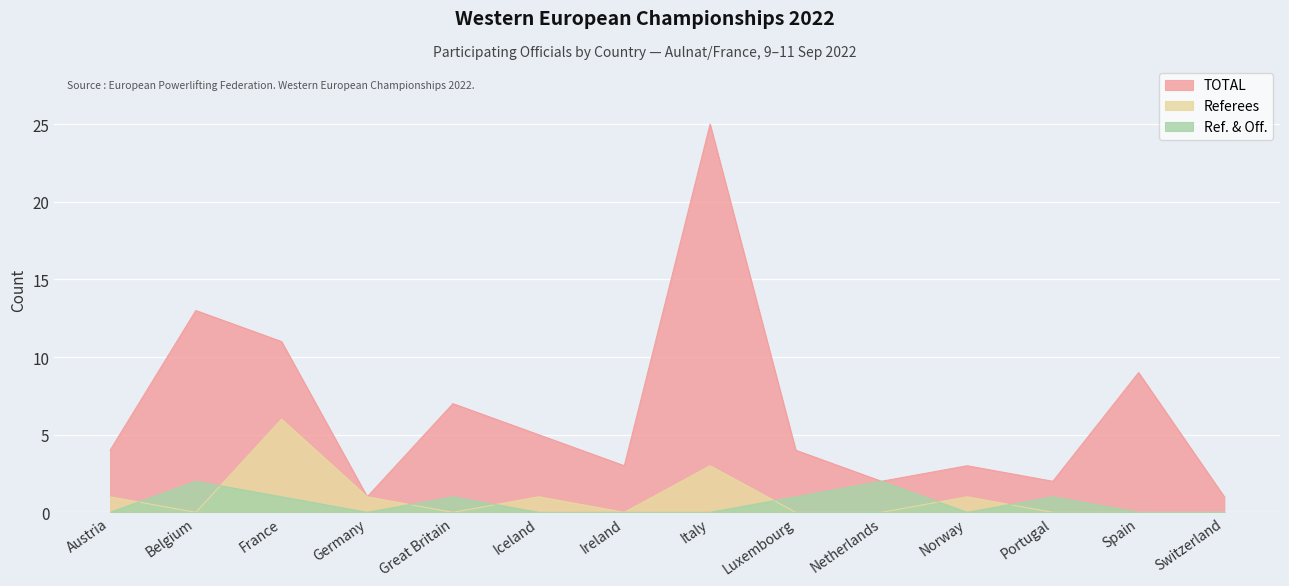

At which category does the chart reach its peak across all series?

Italy